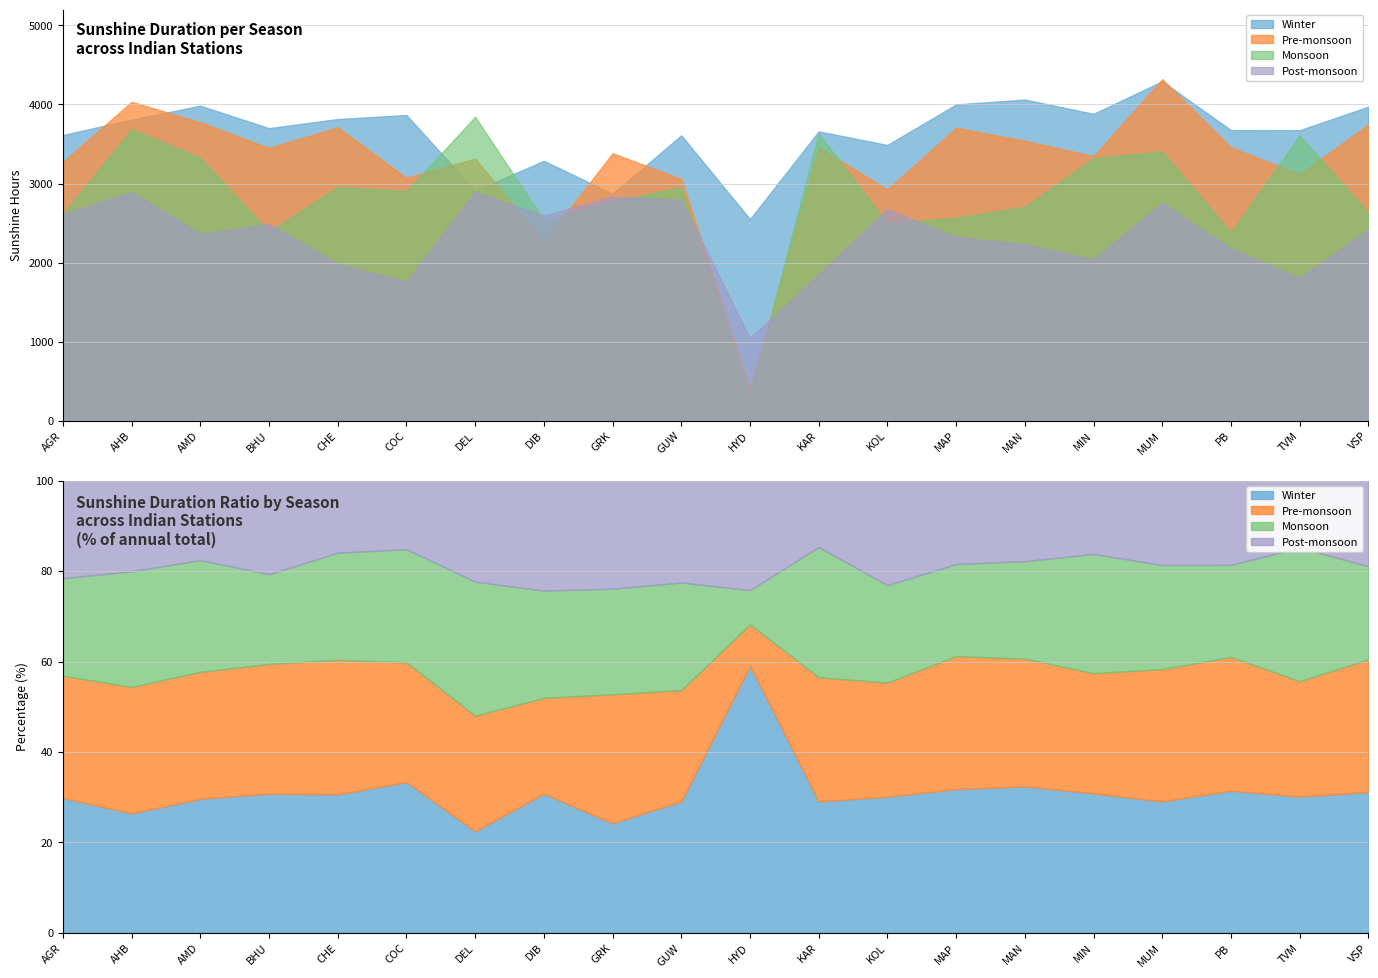

At how many categories does at least one series exceed 3773?

10